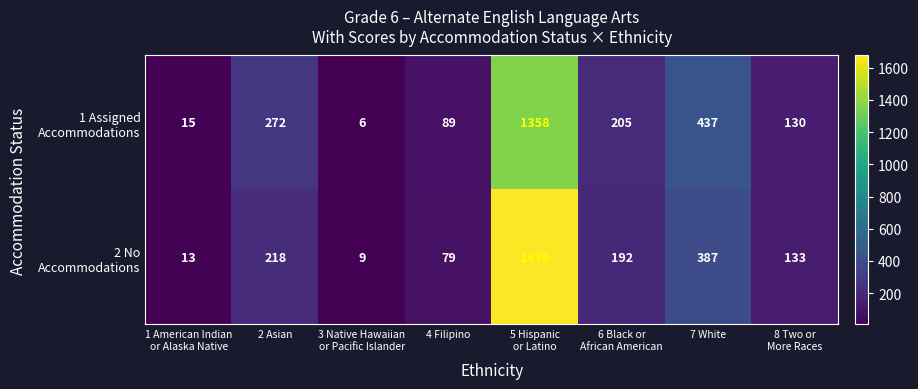

What is the greatest value displayed?

1676